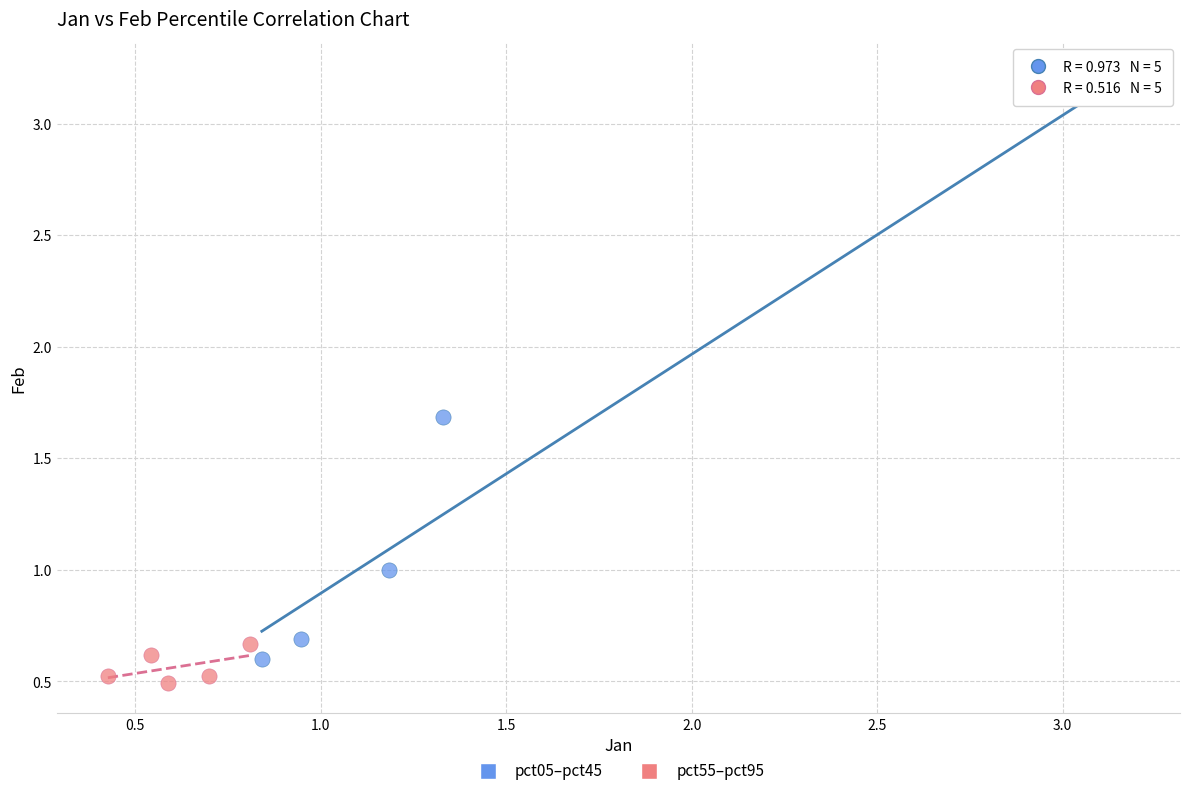

Which series has the largest Y range (max minus min)?

pct05–pct45